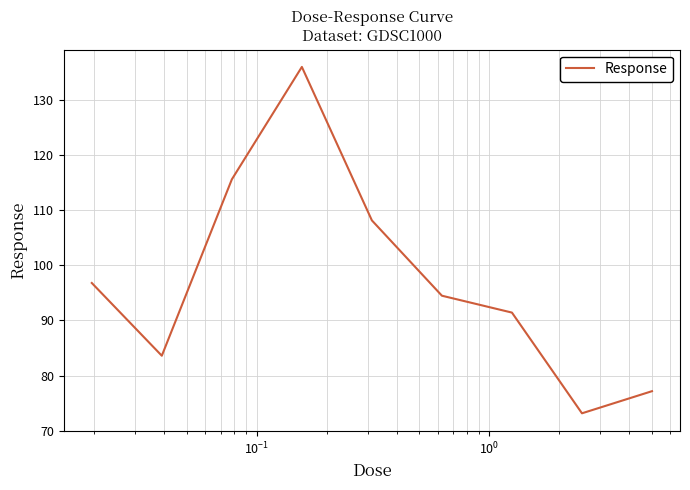

What is the smallest value displayed?

73.1